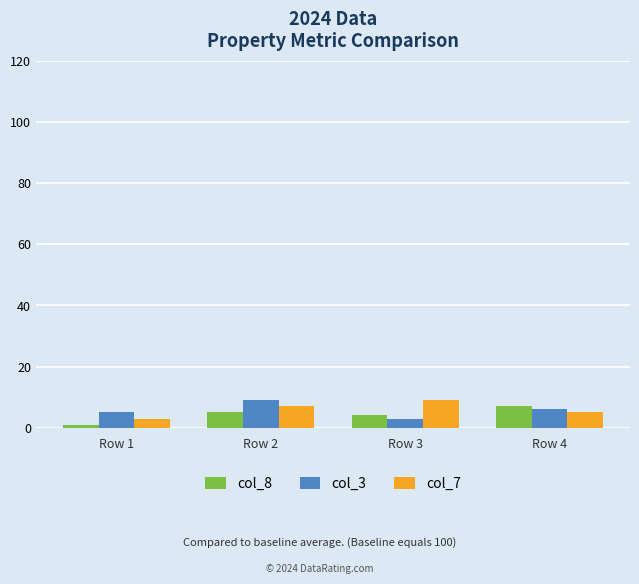

What is the difference between the maximum and minimum values in the col_3 series?

6